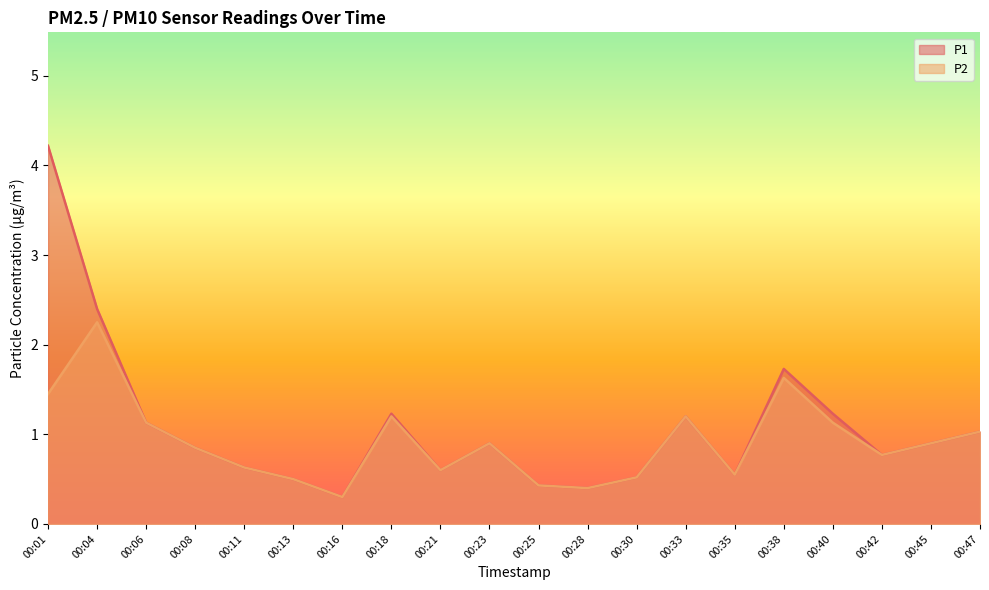

How many lines are shown in the chart?

2